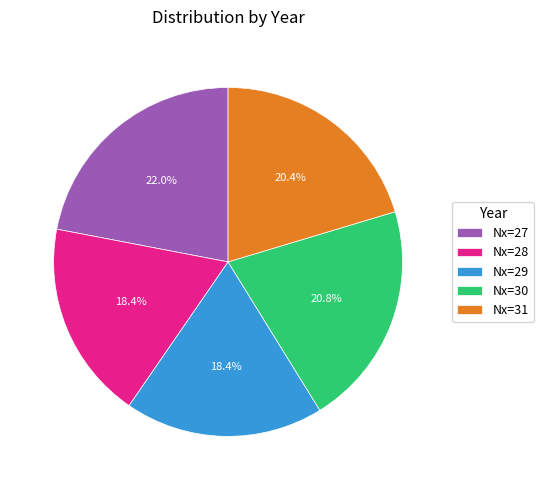

Does any single category account for the majority?

No